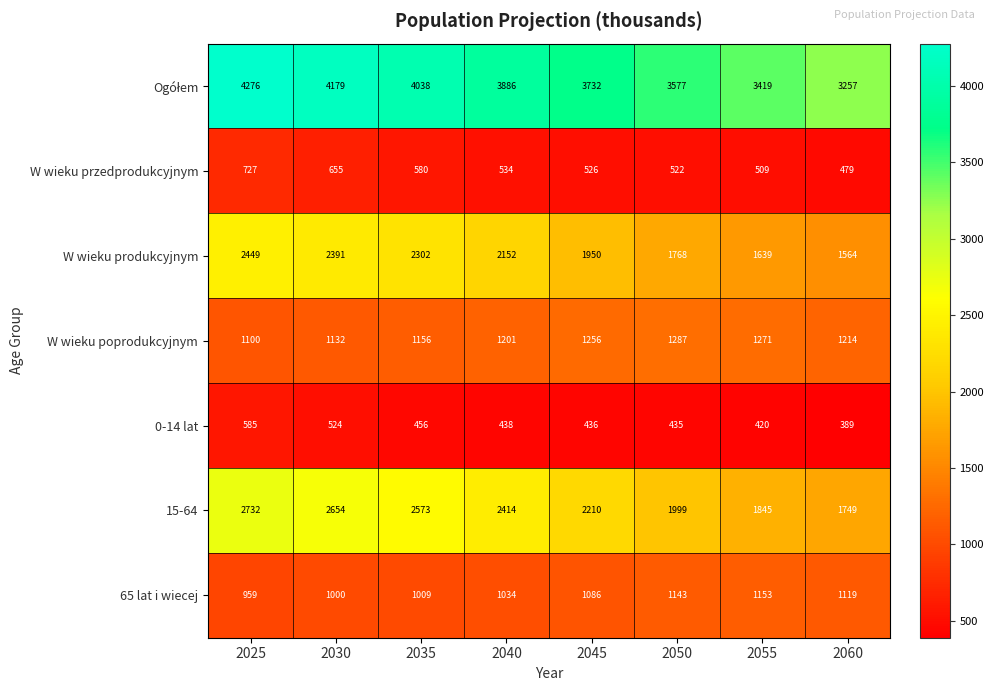

At which category is the sum across all series the highest?

2025